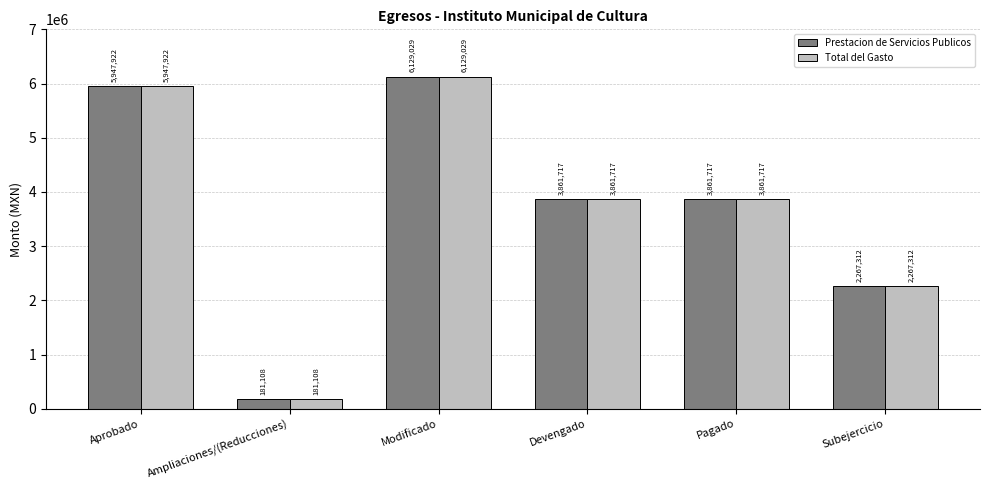

At how many categories does at least one series exceed 2492688?

4